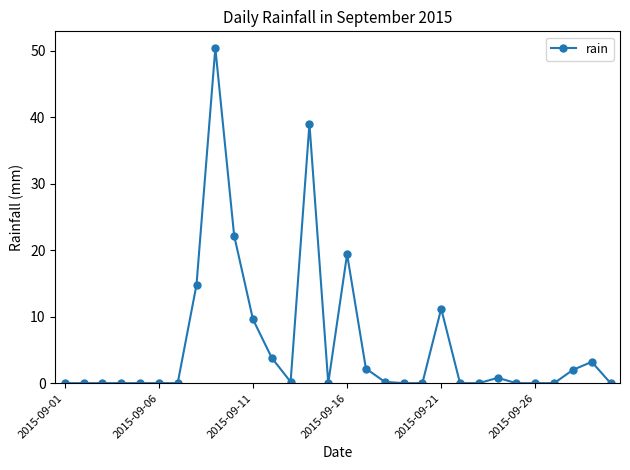

What is the difference between the second highest and minimum values?

39.0